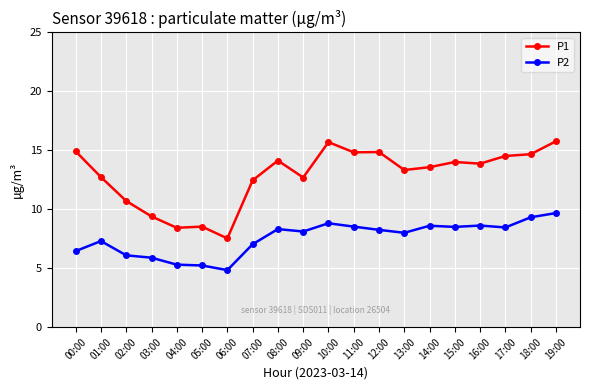

What is the sum of the P1 values at 15:00 and 16:00?

27.9